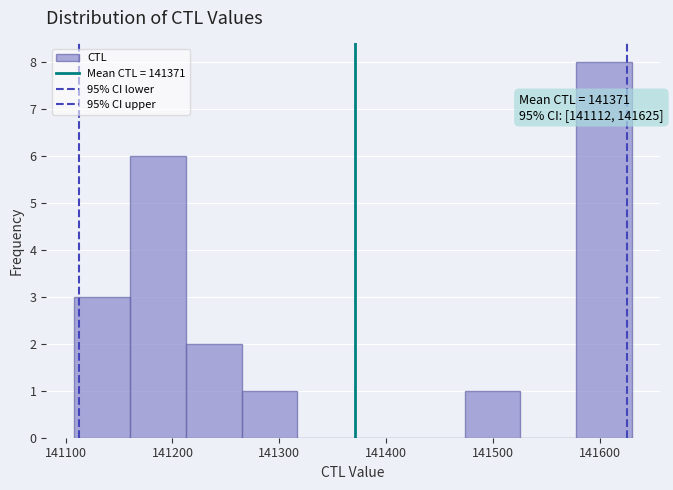

Over which range of the x-axis is the bar tallest?

141580 to 141630